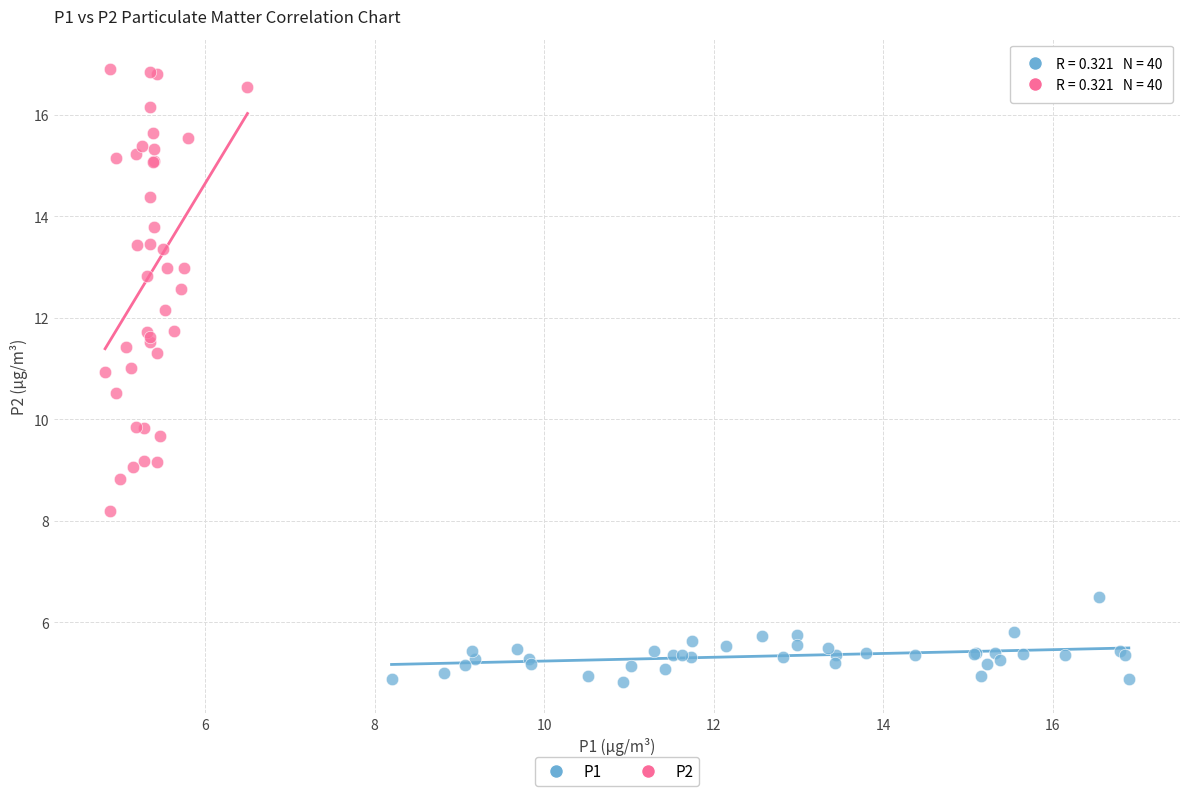

Which series has the largest Y range (max minus min)?

P2